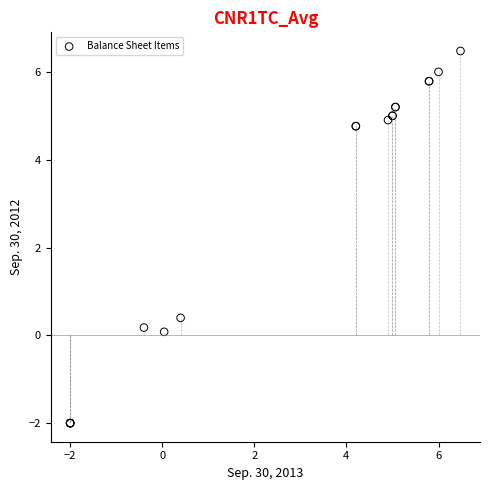

What Y value in the scatter plot is closest to 2?

0.4